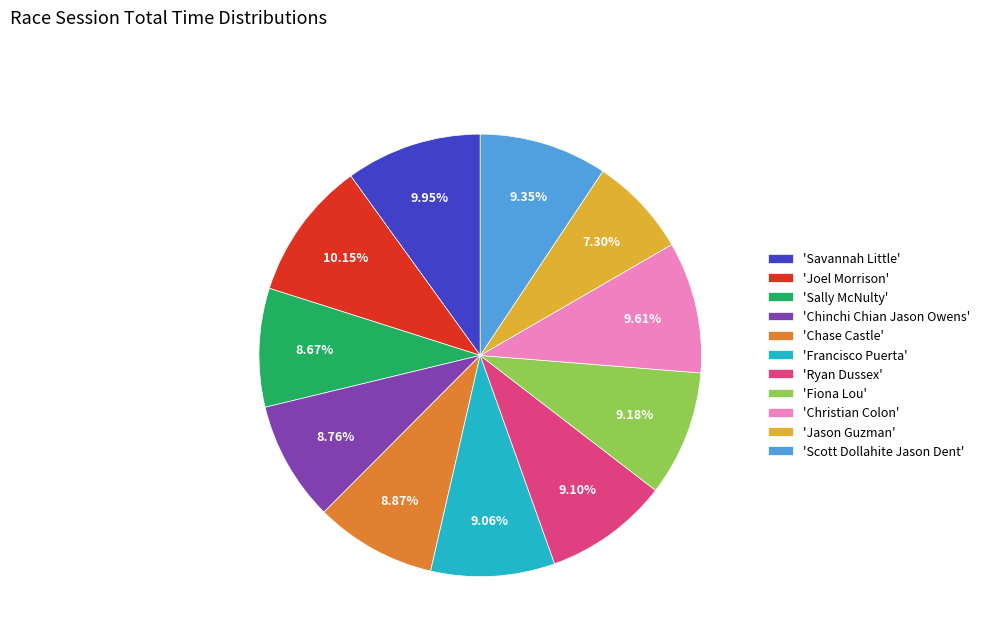

How many segments does this pie chart have?

11